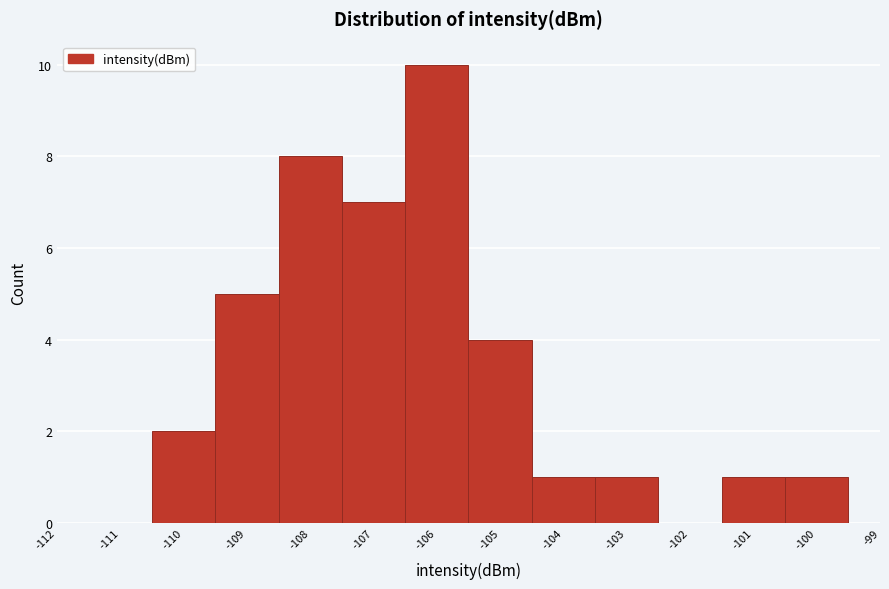

What is the height of the bar covering -108.5 to -107.5 on the x-axis? The values are not printed on the chart, so give them approximately, as read against the axis.

8